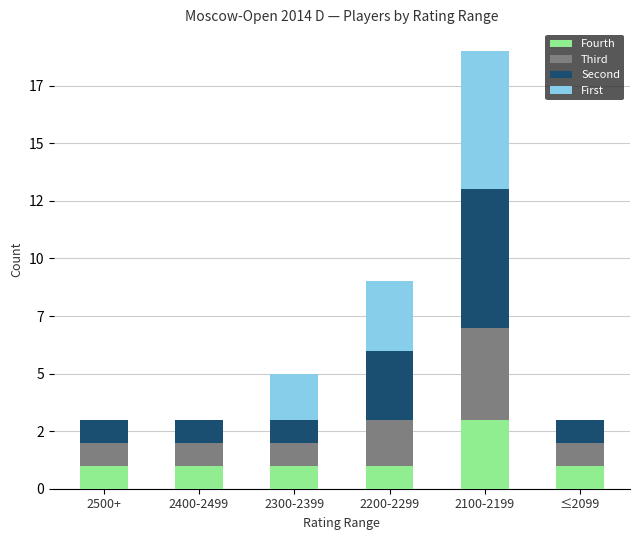

True or false: First has a value of 3 at 2400-2499.

False